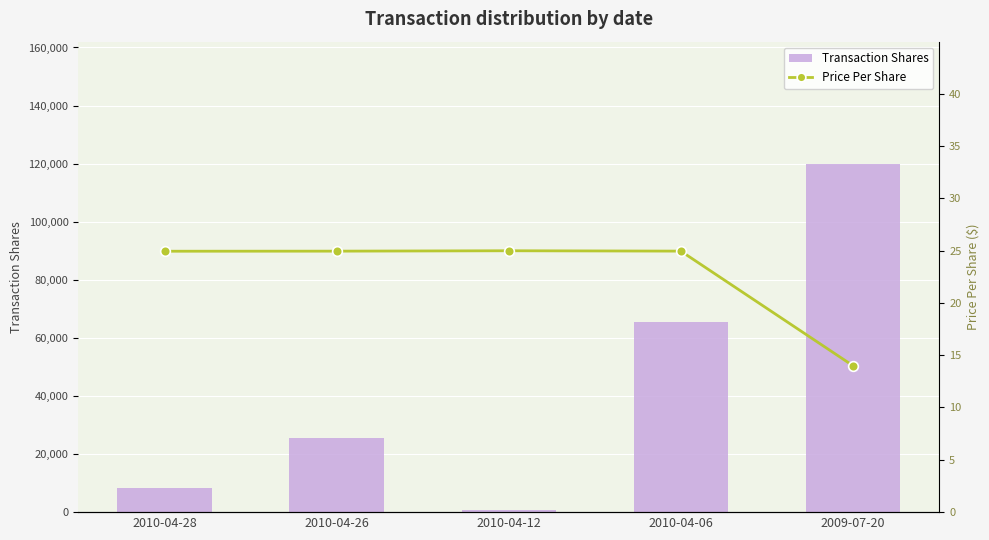

Reading left to right, extract all data points from this chart.

Transaction Shares: 8365.0	25508.0	700.0	65326.0	120000.0
Price Per Share: 24.9	24.9	25.0	24.9	14.0